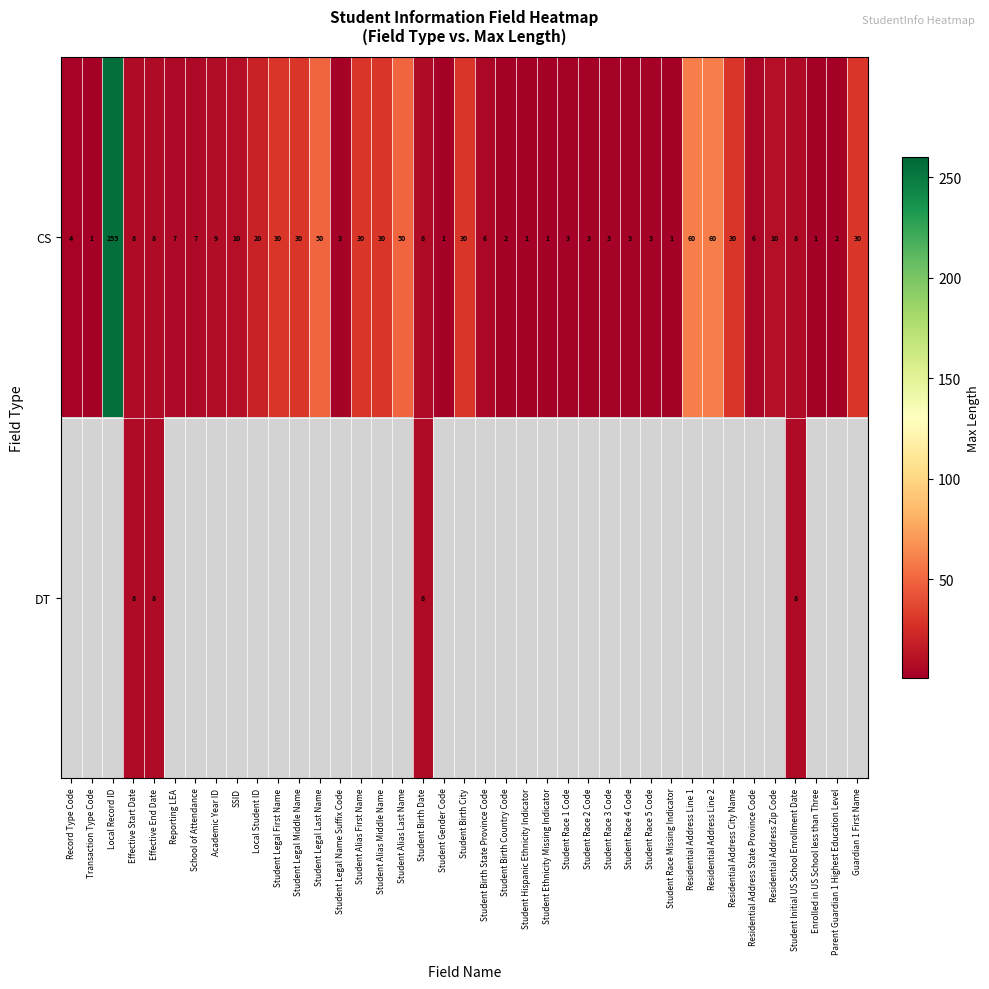

True or false: CS has a value of 2 at Enrolled in US School less than Three.

False